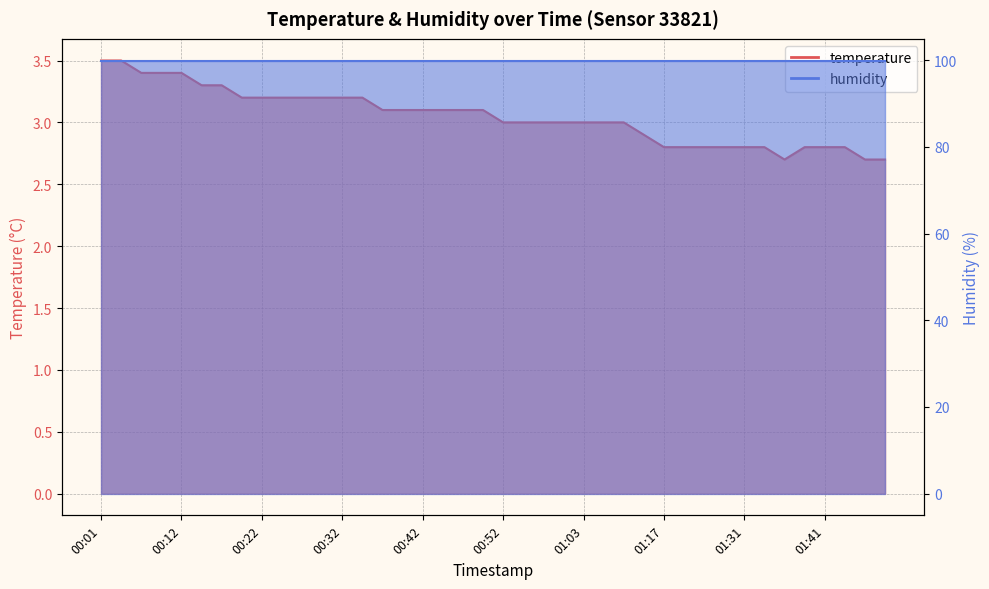

Reading left to right, list all the values displayed in this chart.

00:01=3.5	00:04=3.5	00:06=3.4	00:09=3.4	00:12=3.4	00:14=3.3	00:17=3.3	00:19=3.2	00:22=3.2	00:24=3.2	00:27=3.2	00:29=3.2	00:32=3.2	00:35=3.2	00:37=3.1	00:40=3.1	00:42=3.1	00:45=3.1	00:47=3.1	00:50=3.1	00:52=3.0	00:55=3.0	00:58=3.0	01:01=3.0	01:03=3.0	01:06=3.0	01:08=3.0	01:14=2.9	01:17=2.8	01:23=2.8	01:26=2.8	01:28=2.8	01:31=2.8	01:33=2.8	01:36=2.7	01:39=2.8	01:41=2.8	01:44=2.8	01:46=2.7	01:49=2.7